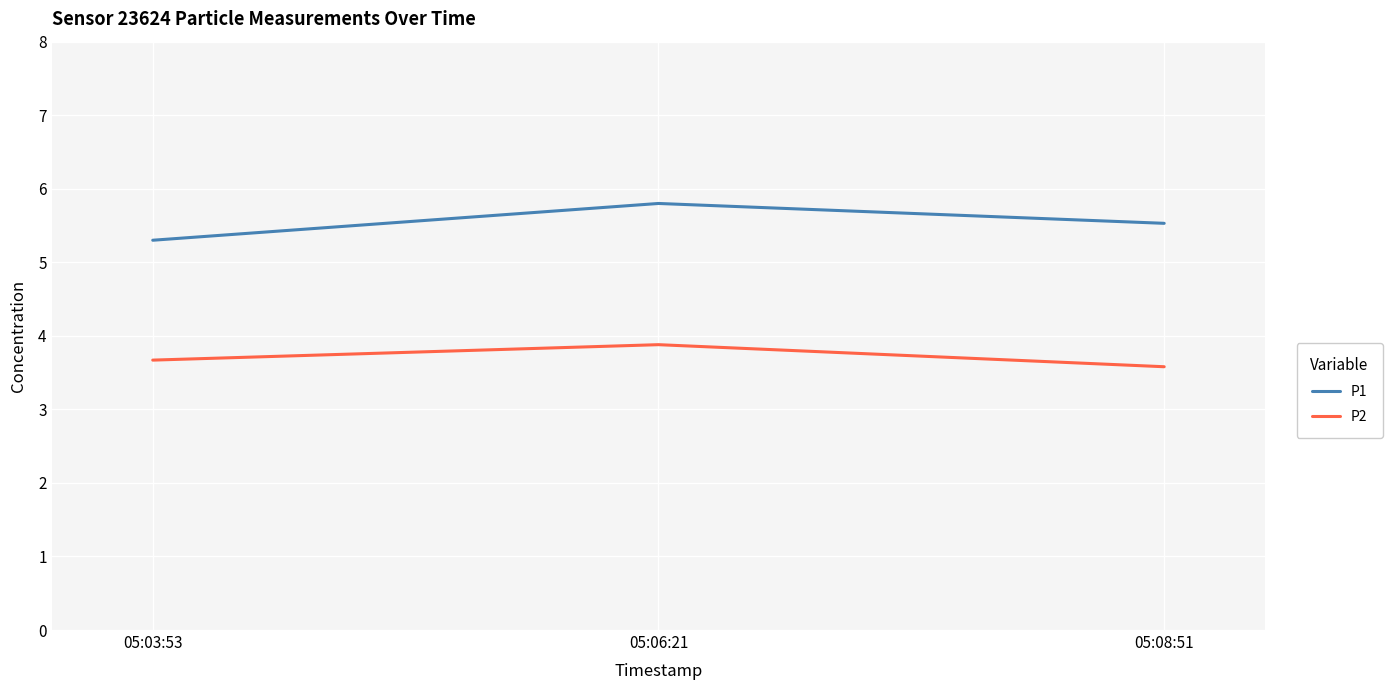

Which series has the widest spread of values?

P1